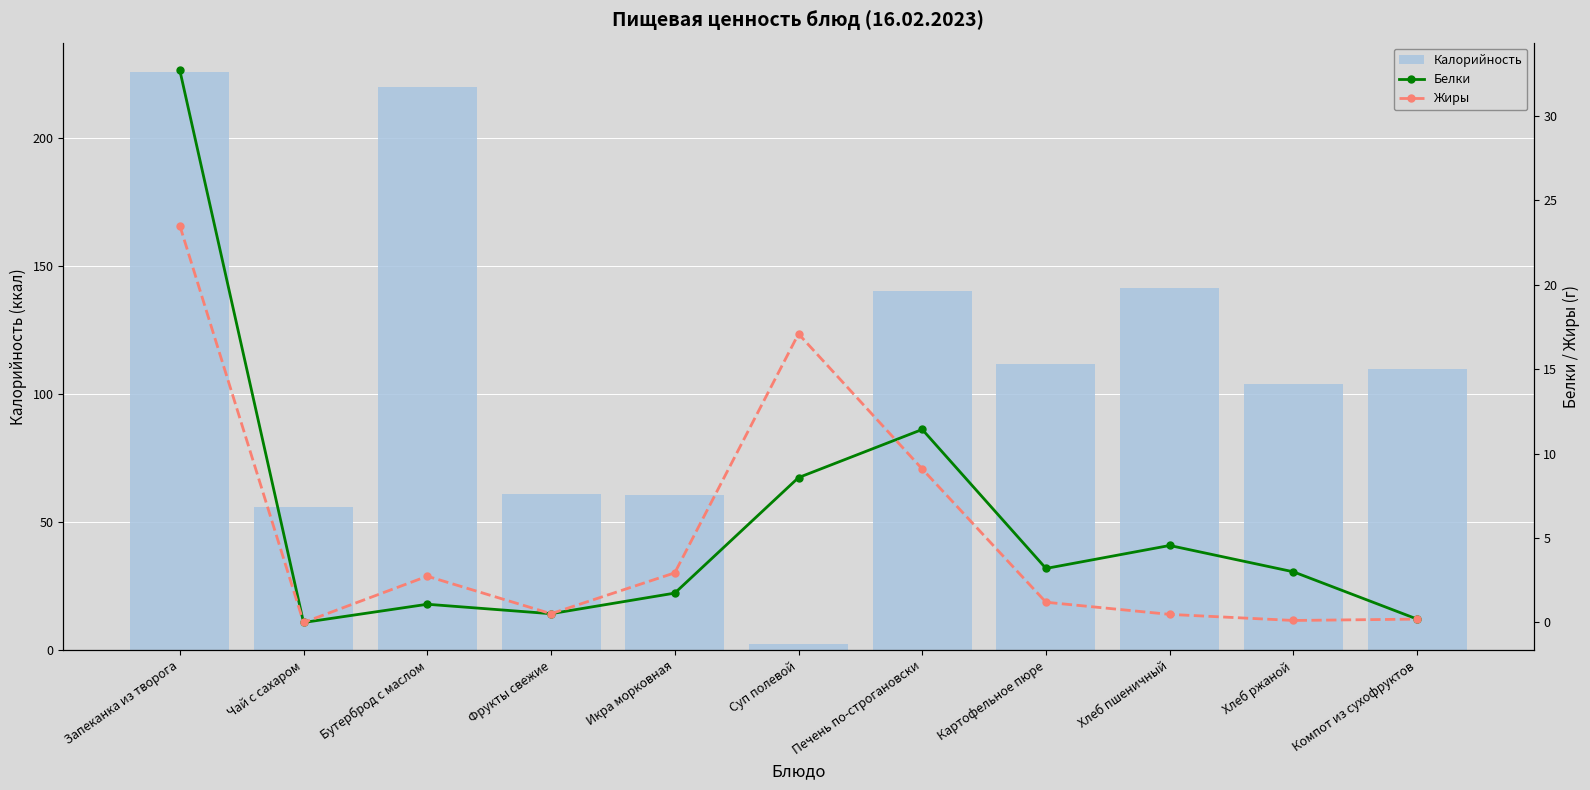

What is the greatest value displayed?

226.1